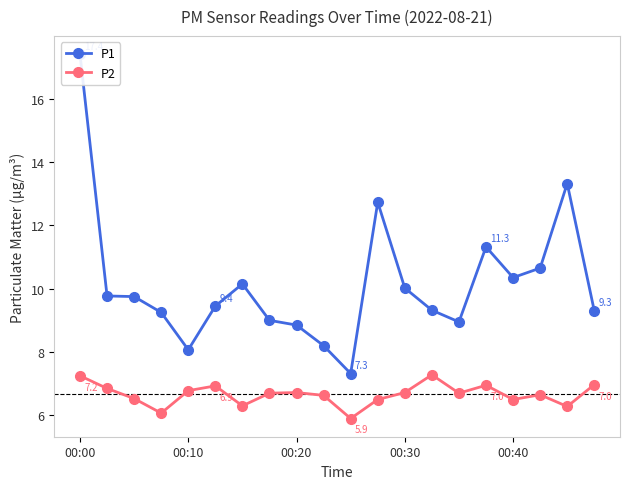

Does the chart display data point markers on the line(s)?

Yes